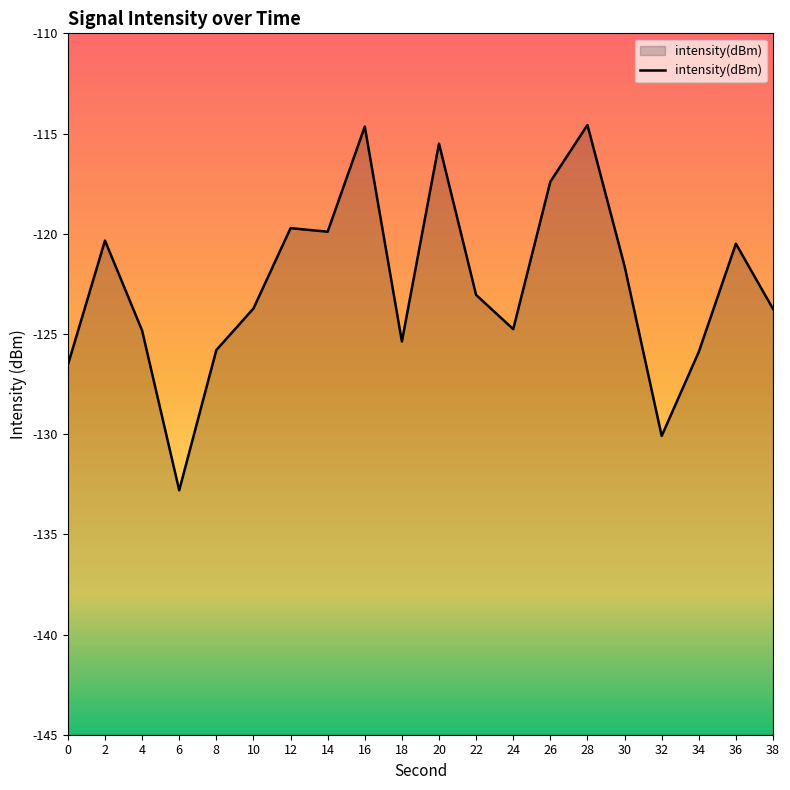

What is the difference between the maximum and minimum values?

18.2